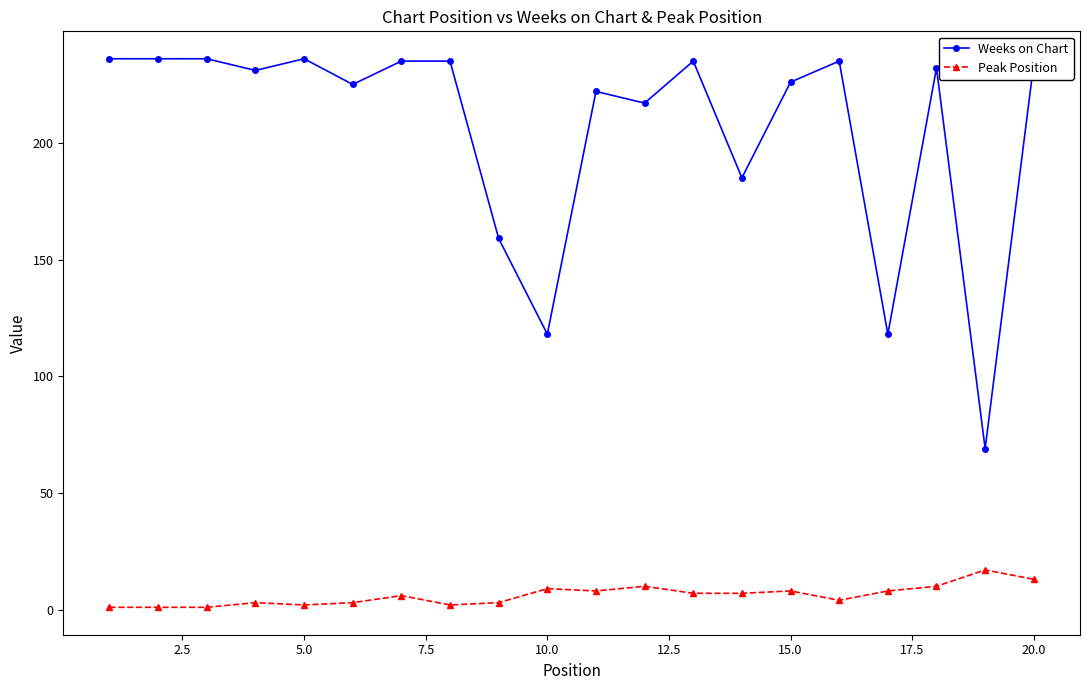

Which series has the largest total across all categories?

Weeks on Chart